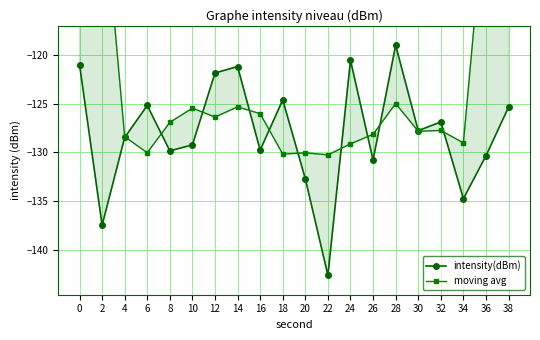

What is the difference between the highest and lowest values at 14?

4.2